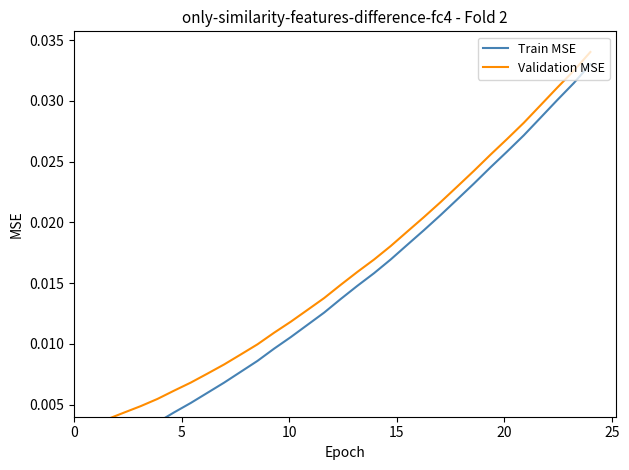

The Validation MSE series shows 0.0 at 25. True or false?

False